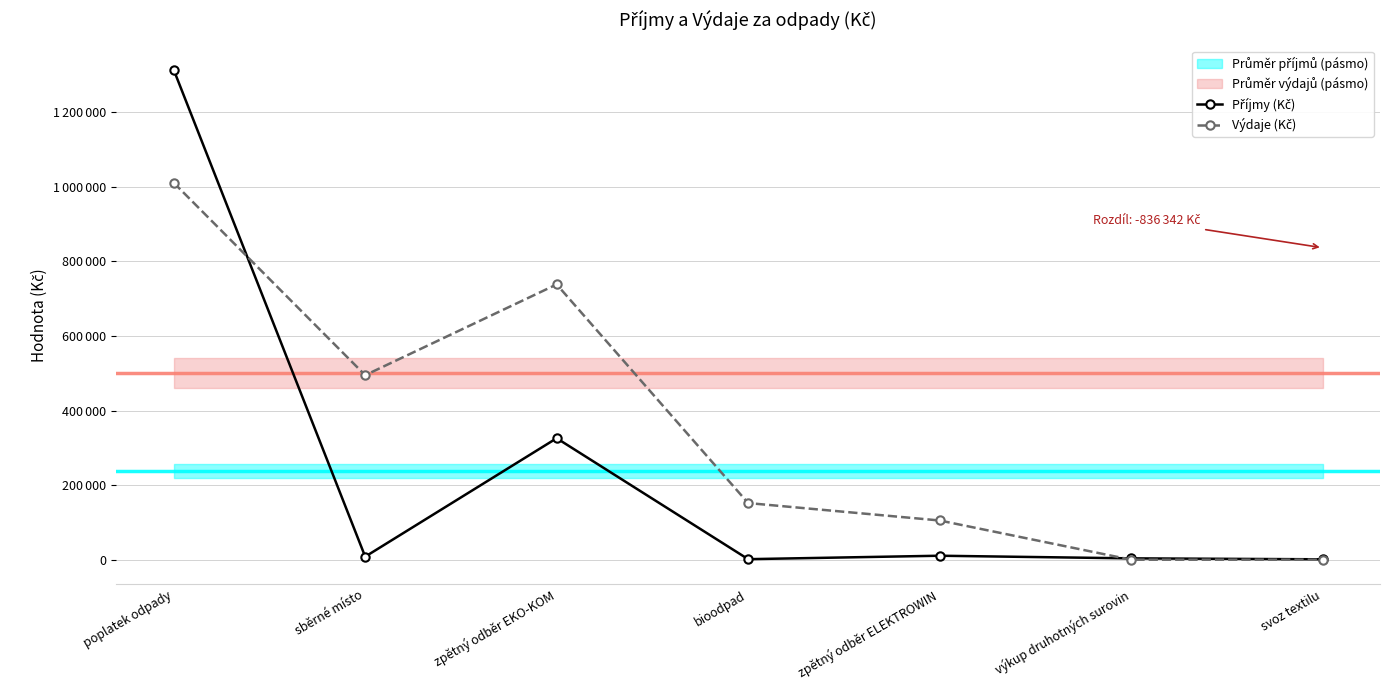

What is the average value of the Příjmy (Kč) series?

237718